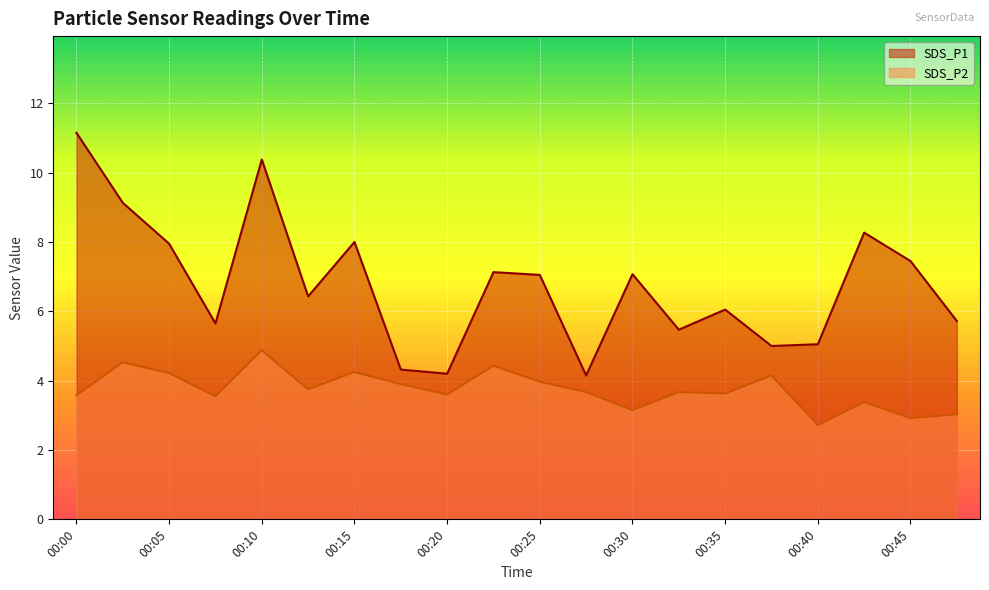

Reading left to right, extract all data points from this chart.

SDS_P1: 11.2	9.1	8.0	5.7	10.4	6.4	8.0	4.3	4.2	7.1	7.0	4.2	7.1	5.5	6.0	5.0	5.0	8.3	7.5	5.7
SDS_P2: 3.6	4.5	4.2	3.5	4.9	3.8	4.2	3.9	3.6	4.4	4.0	3.7	3.1	3.7	3.6	4.2	2.7	3.4	2.9	3.0